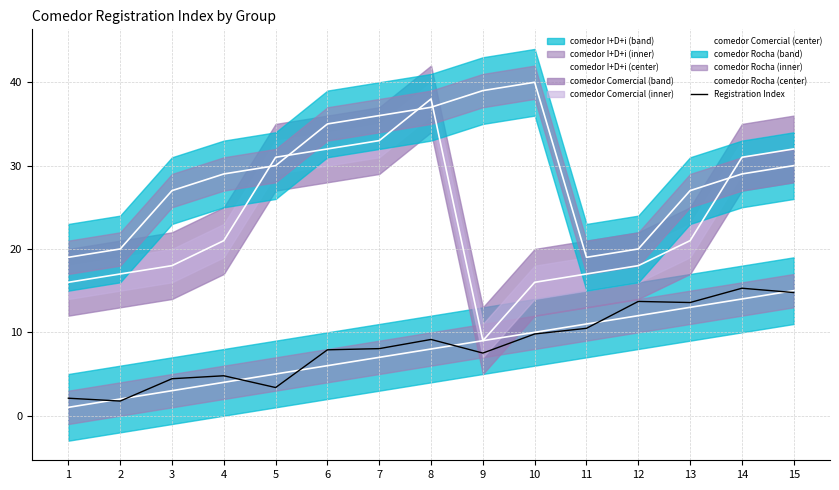

What value does the comedor Comercial (center) series have at 1?

16.0